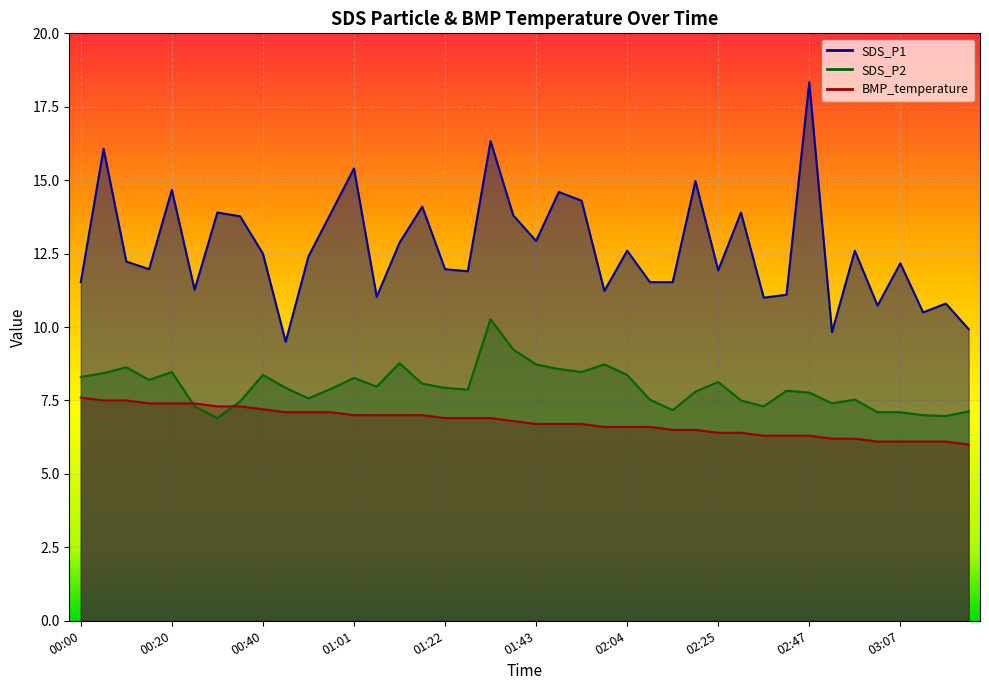

Which label corresponds to the smallest value in the chart?

03:22